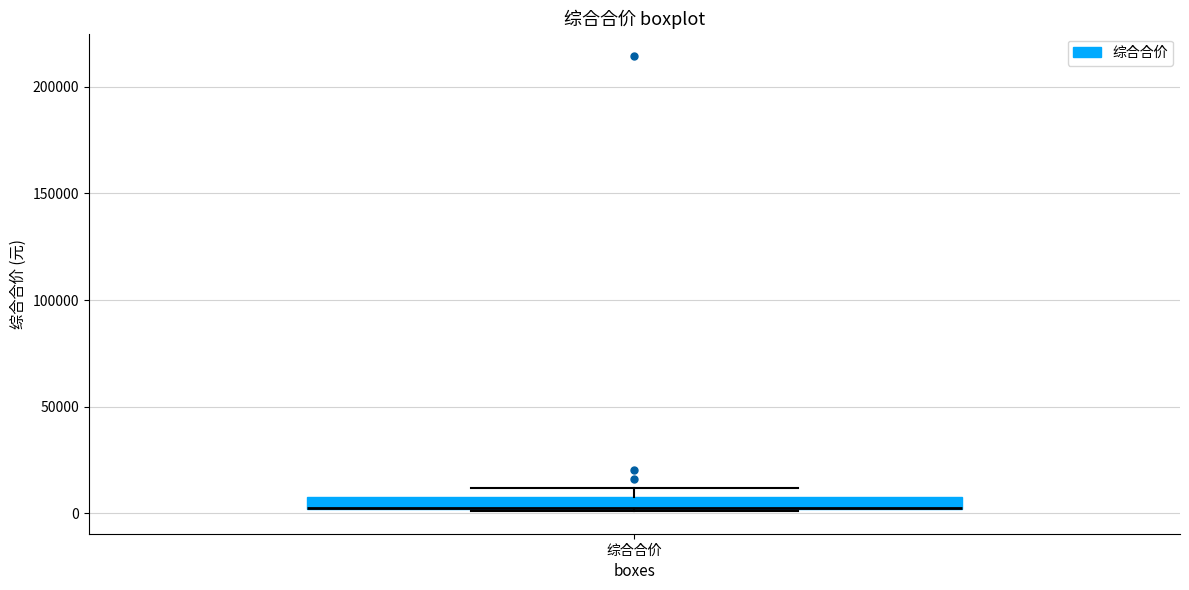

Where is the upper edge of the box for 综合合价 on the y-axis? The values are not printed on the chart, so give them approximately, as read against the axis.

10000